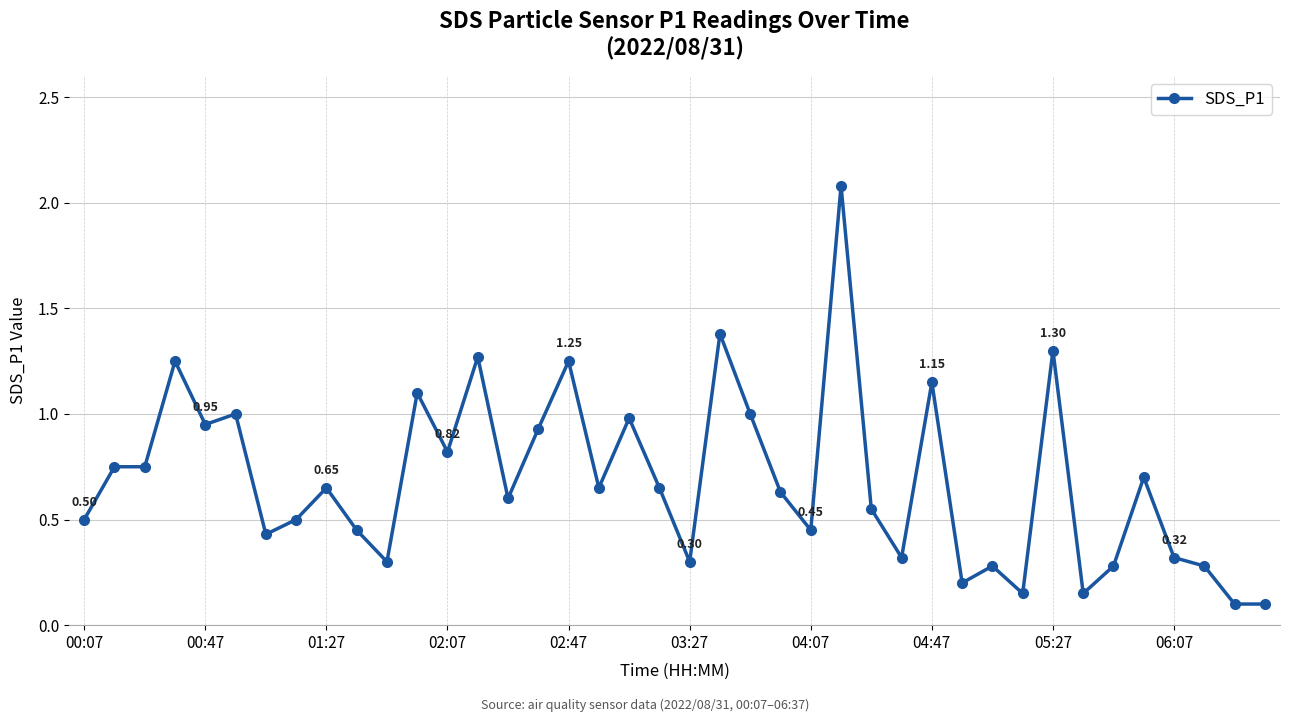

True or false: there are more than 1 points higher than both neighbors.

True